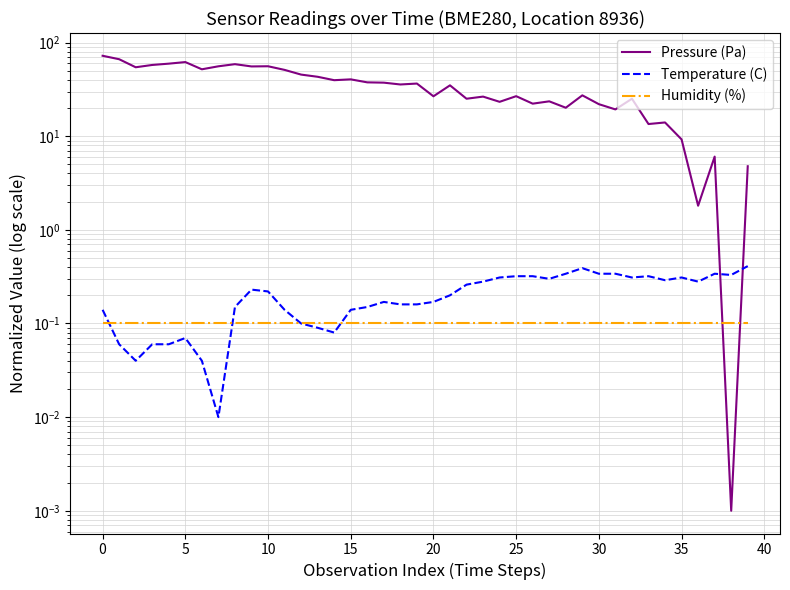

How many distinct data groups are displayed?

3